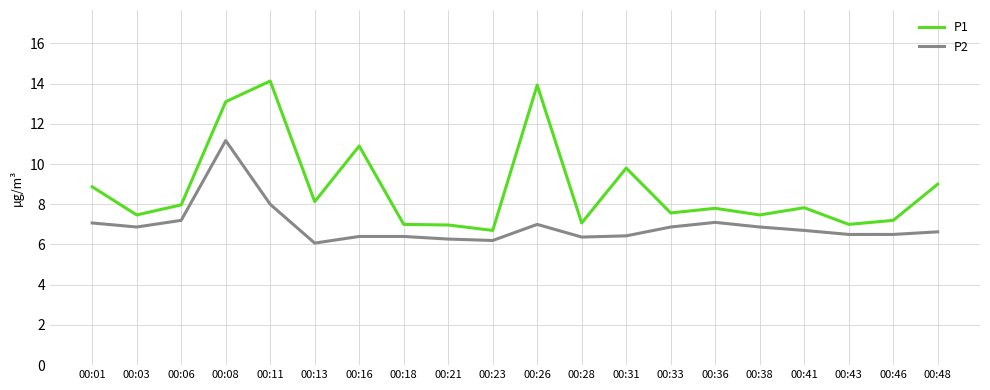

Rank the series by their maximum value, from lowest to highest.

P2, P1